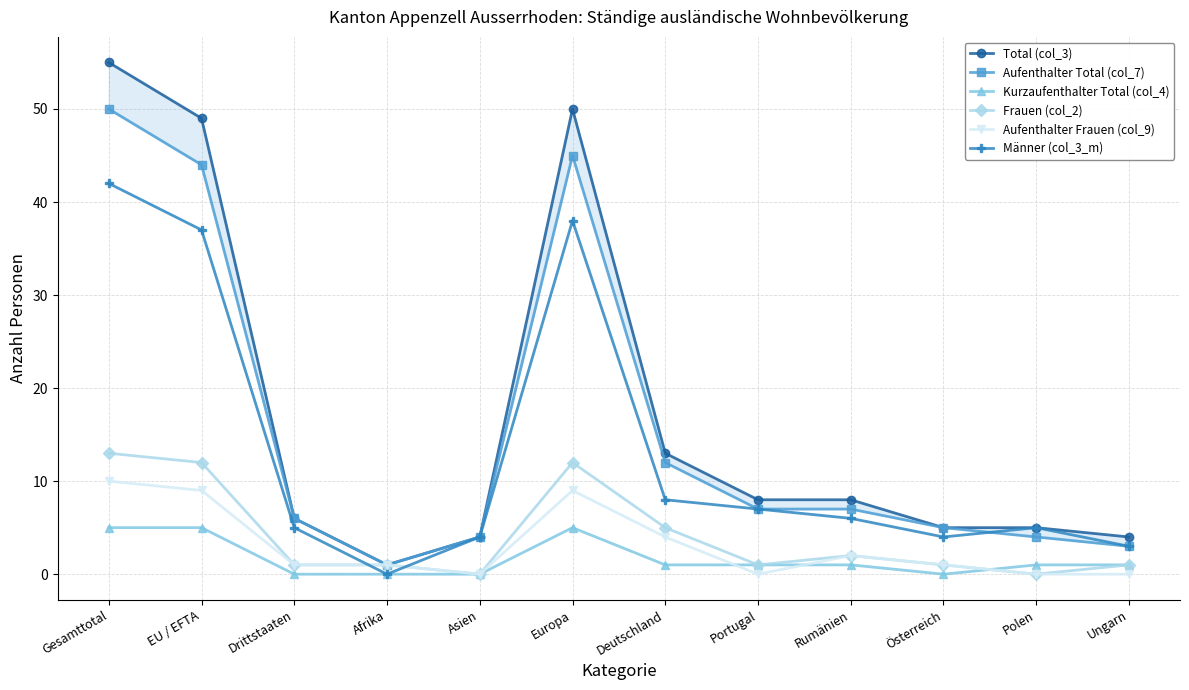

True or false: Aufenthalter Total (col_7) has a value of 4 at Asien.

True